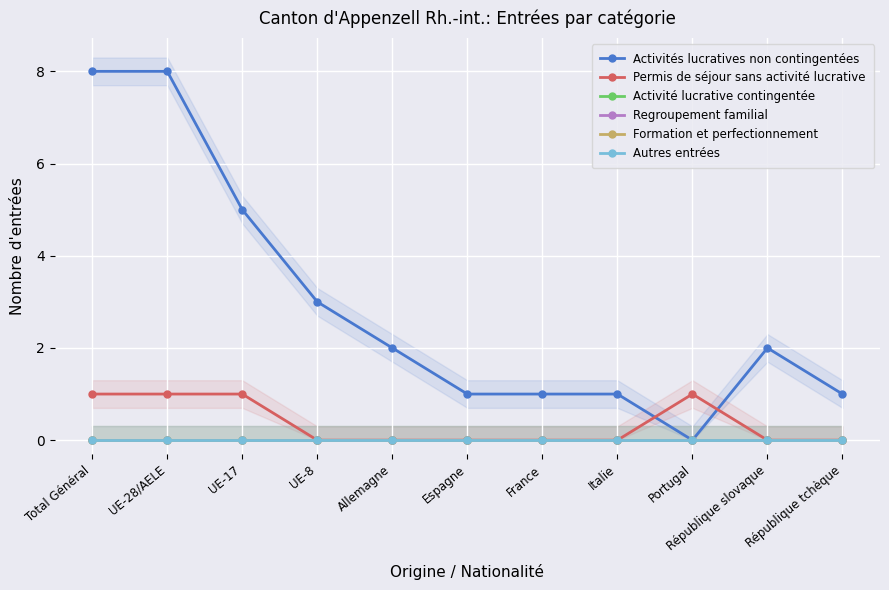

Reading left to right, transcribe all the data shown in this chart.

Activités lucratives non contingentées: Total Général=8	UE-28/AELE=8	UE-17=5	UE-8=3	Allemagne=2	Espagne=1	France=1	Italie=1	Portugal=0	République slovaque=2	République tchèque=1
Permis de séjour sans activité lucrative: Total Général=1	UE-28/AELE=1	UE-17=1	UE-8=0	Allemagne=0	Espagne=0	France=0	Italie=0	Portugal=1	République slovaque=0	République tchèque=0
Activité lucrative contingentée: Total Général=0	UE-28/AELE=0	UE-17=0	UE-8=0	Allemagne=0	Espagne=0	France=0	Italie=0	Portugal=0	République slovaque=0	République tchèque=0
Regroupement familial: Total Général=0	UE-28/AELE=0	UE-17=0	UE-8=0	Allemagne=0	Espagne=0	France=0	Italie=0	Portugal=0	République slovaque=0	République tchèque=0
Formation et perfectionnement: Total Général=0	UE-28/AELE=0	UE-17=0	UE-8=0	Allemagne=0	Espagne=0	France=0	Italie=0	Portugal=0	République slovaque=0	République tchèque=0
Autres entrées: Total Général=0	UE-28/AELE=0	UE-17=0	UE-8=0	Allemagne=0	Espagne=0	France=0	Italie=0	Portugal=0	République slovaque=0	République tchèque=0